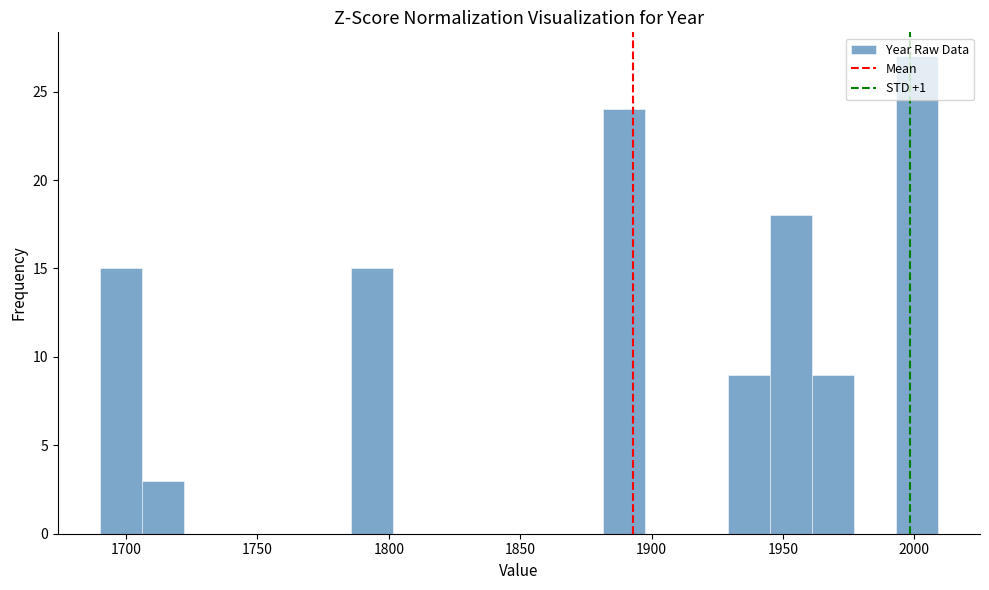

Read against the x-axis, roughly where is the centre of the tallest bar?

2000